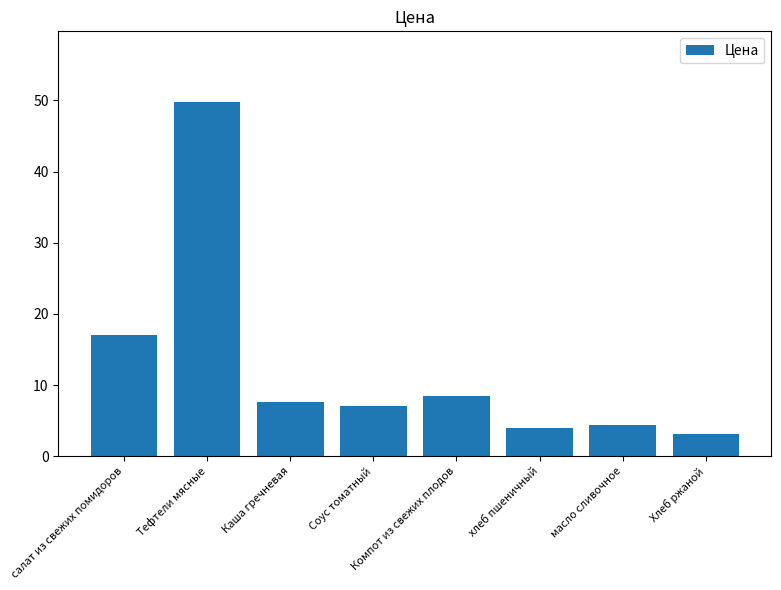

How many data points does each series have?

8